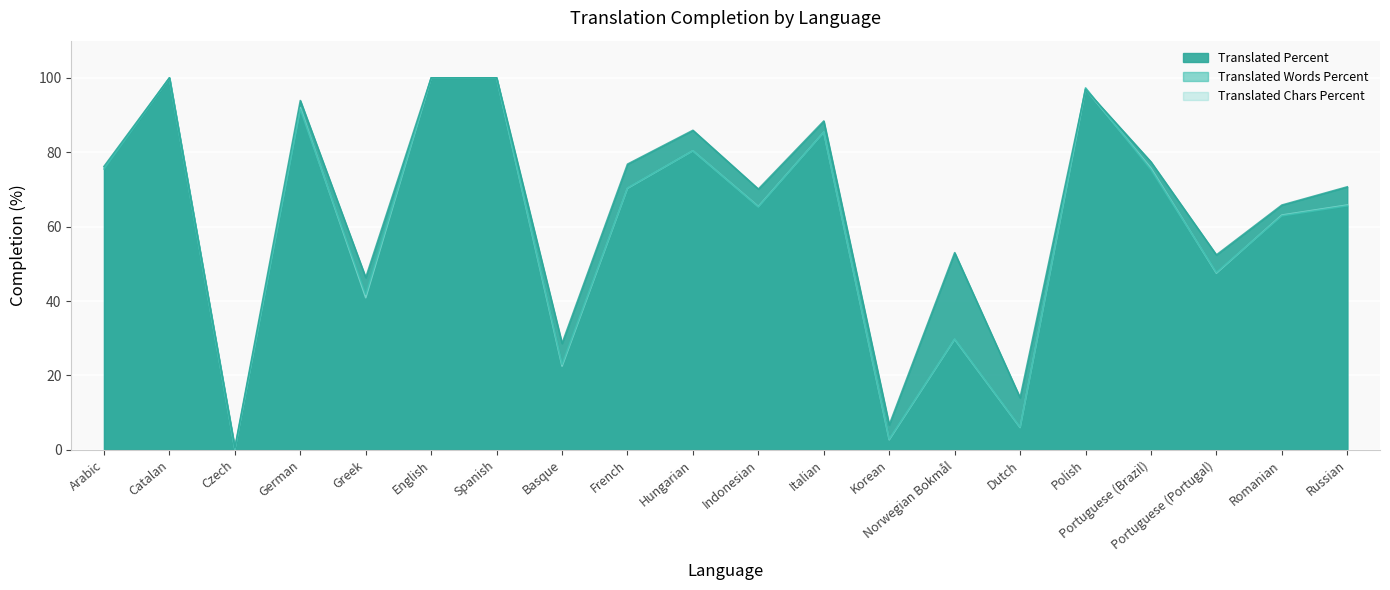

True or false: translated_chars_percent has a value of 70.3 at French.

True